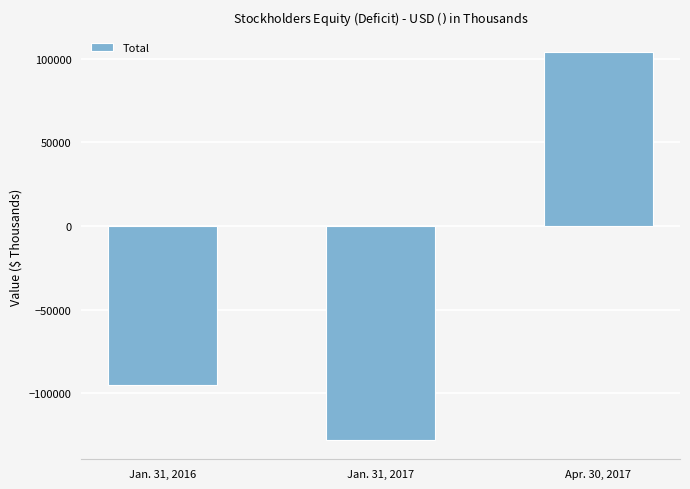

Reading left to right, list all the values displayed in this chart.

-95236	-127755	103677